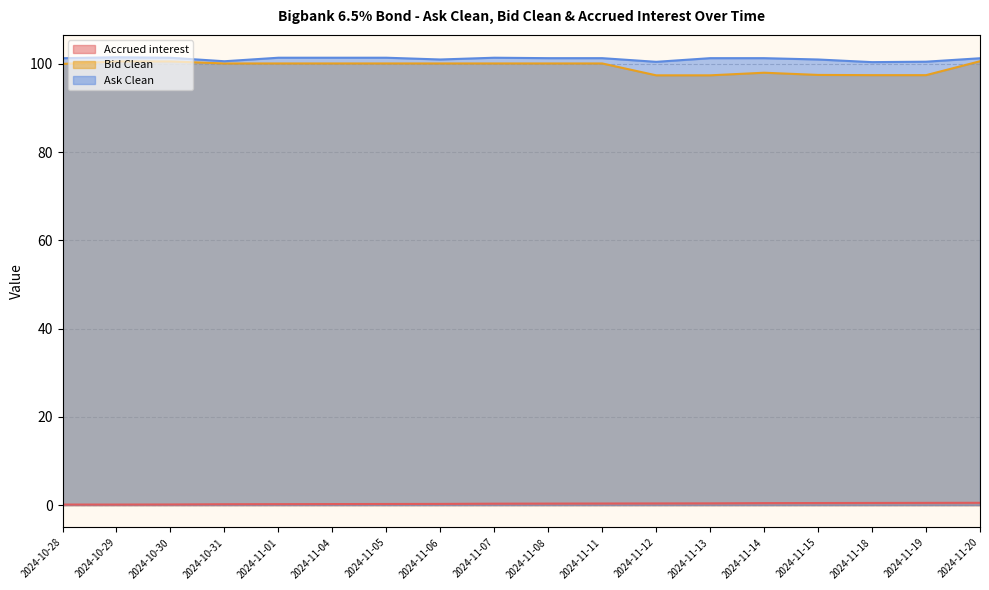

Which has a higher value, 2024-11-07 or 2024-11-05?

2024-11-07